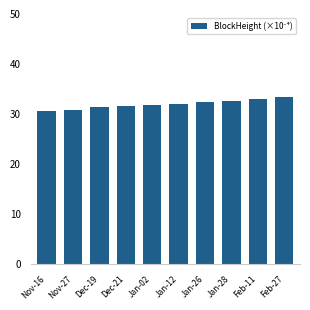

What is the sum of the values at Dec-19 and Jan-02?

63.4